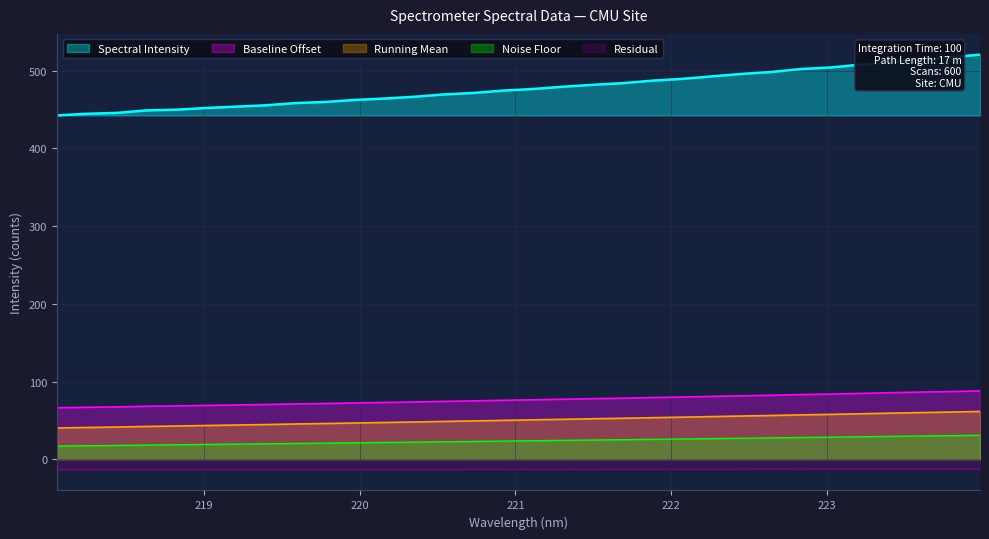

Reading left to right, extract all data points from this chart.

218.0596=442.4	218.2508=444.5	218.442=445.6	218.6332=448.8	218.8244=449.7	219.0156=451.9	219.2067=453.7	219.3979=455.4	219.589=458.3	219.7801=459.7	219.9712=462.3	220.1623=464.1	220.3533=466.4	220.5444=469.4	220.7354=471.3	220.9264=474.4	221.1174=476.4	221.3083=479.3	221.4993=481.8	221.6902=483.9	221.8812=487.2	222.0721=489.4	222.263=492.6	222.4538=495.8	222.6447=498.3	222.8355=502.1	223.0264=504.1	223.2172=507.8	223.408=511.4	223.5987=514.4	223.7895=517.2	223.9802=520.5